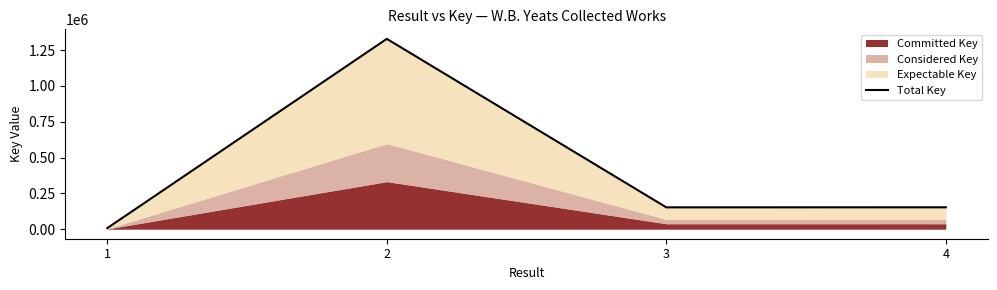

Between 3 and 1, which is larger?

3